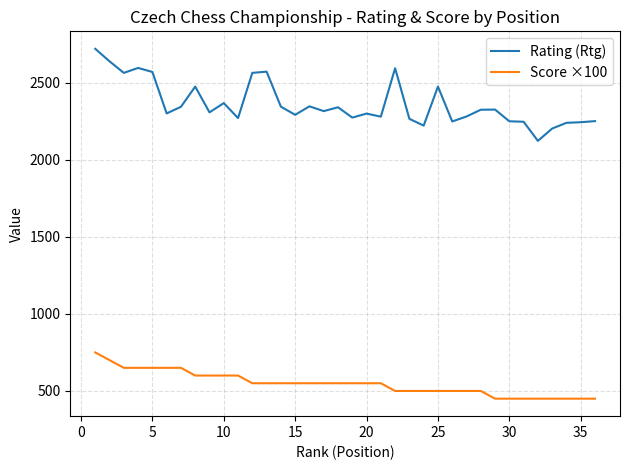

Which series has the largest total across all categories?

Rating (Rtg)